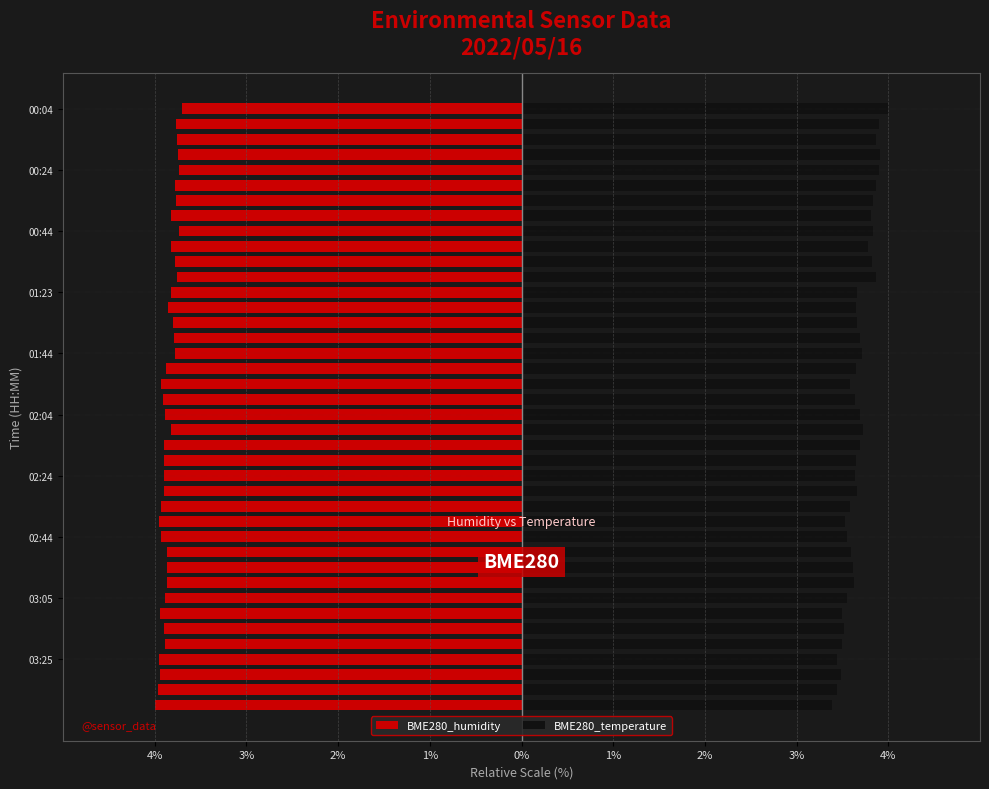

Does the chart contain stacked bars?

No